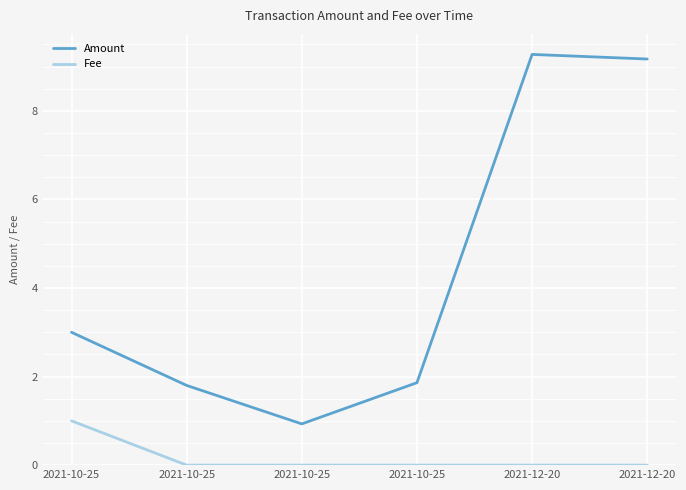

How many interior local valleys does the Amount series have?

1